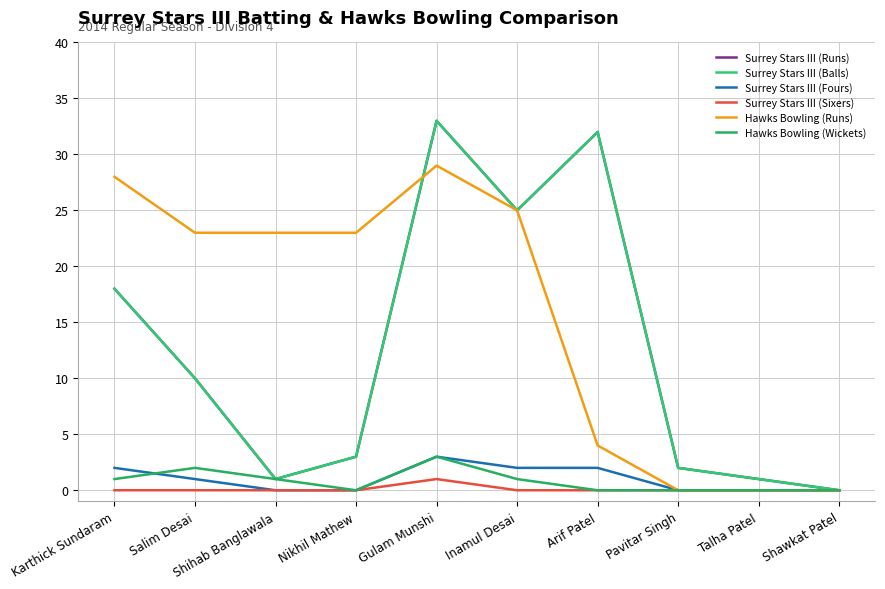

True or false: Surrey Stars III (Sixers) has more than 1 points higher than both neighbors.

False